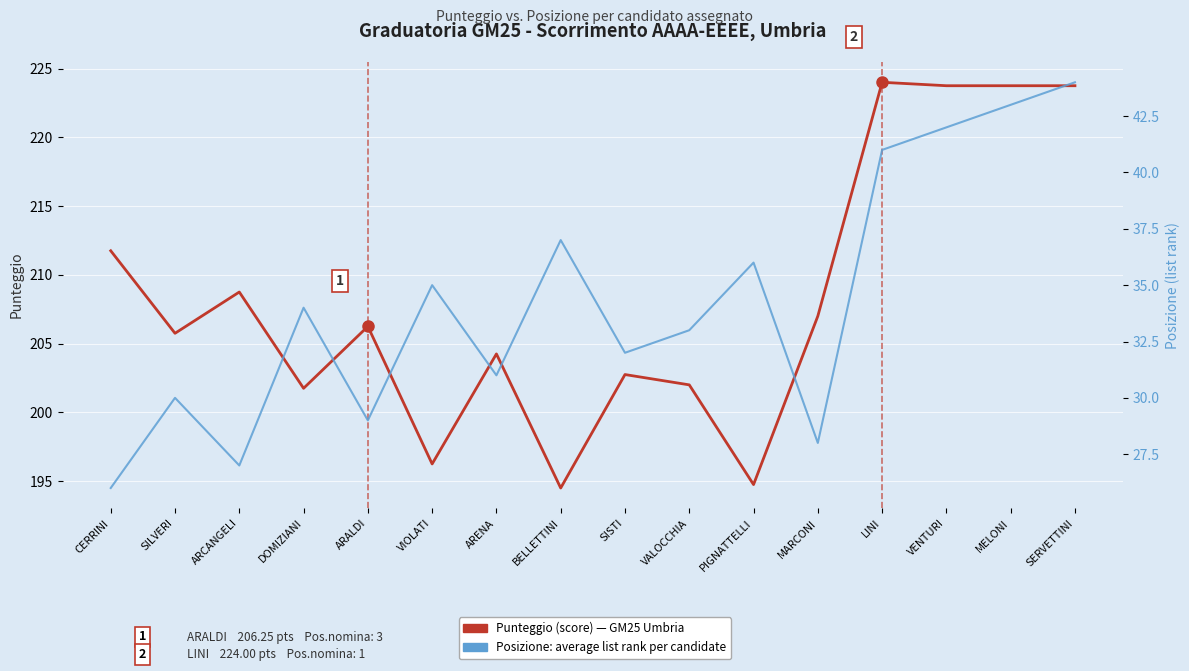

Reading right to left, what are all the values shown in this chart?

Punteggio (score): SERVETTINI=223.8	MELONI=223.8	VENTURI=223.8	LINI=224.0	MARCONI=207.0	PIGNATTELLI=194.8	VALOCCHIA=202.0	SISTI=202.8	BELLETTINI=194.5	ARENA=204.2	VIOLATI=196.2	ARALDI=206.2	DOMIZIANI=201.8	ARCANGELI=208.8	SILVERI=205.8	CERRINI=211.8
Posizione (list rank): SERVETTINI=44.0	MELONI=43.0	VENTURI=42.0	LINI=41.0	MARCONI=28.0	PIGNATTELLI=36.0	VALOCCHIA=33.0	SISTI=32.0	BELLETTINI=37.0	ARENA=31.0	VIOLATI=35.0	ARALDI=29.0	DOMIZIANI=34.0	ARCANGELI=27.0	SILVERI=30.0	CERRINI=26.0